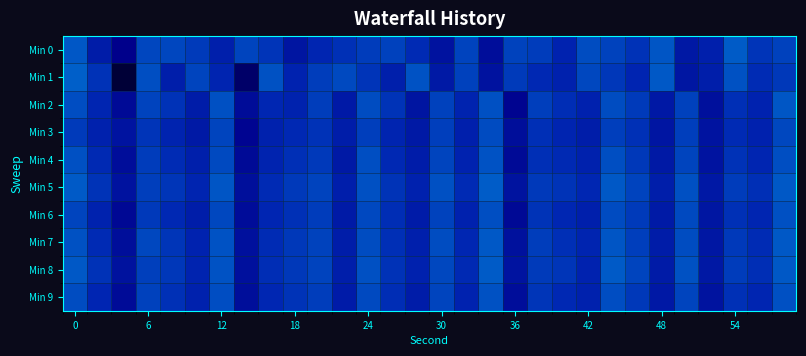

Rank the series by their maximum value, from highest to lowest.

Min 1, Min 5, Min 8, Min 0, Min 7, Min 2, Min 4, Min 9, Min 6, Min 3